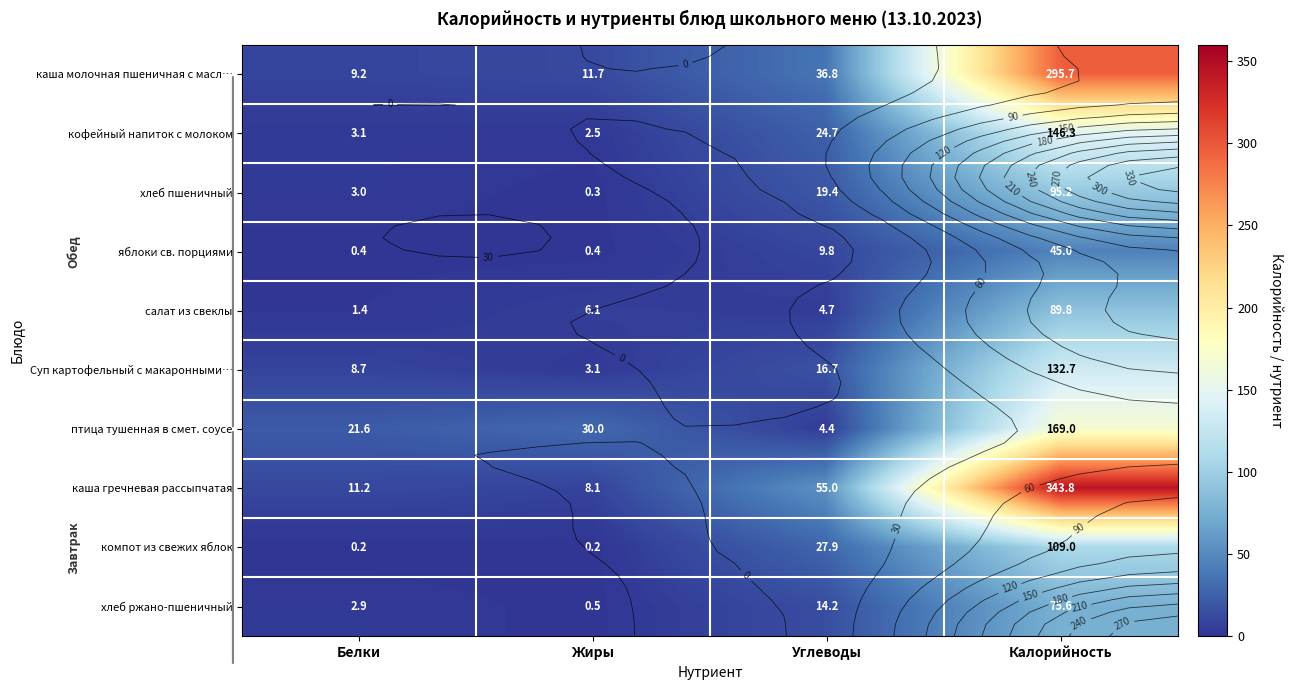

What is the difference between the каша молочная пшеничная с масл… values at Жиры and Углеводы?

25.1